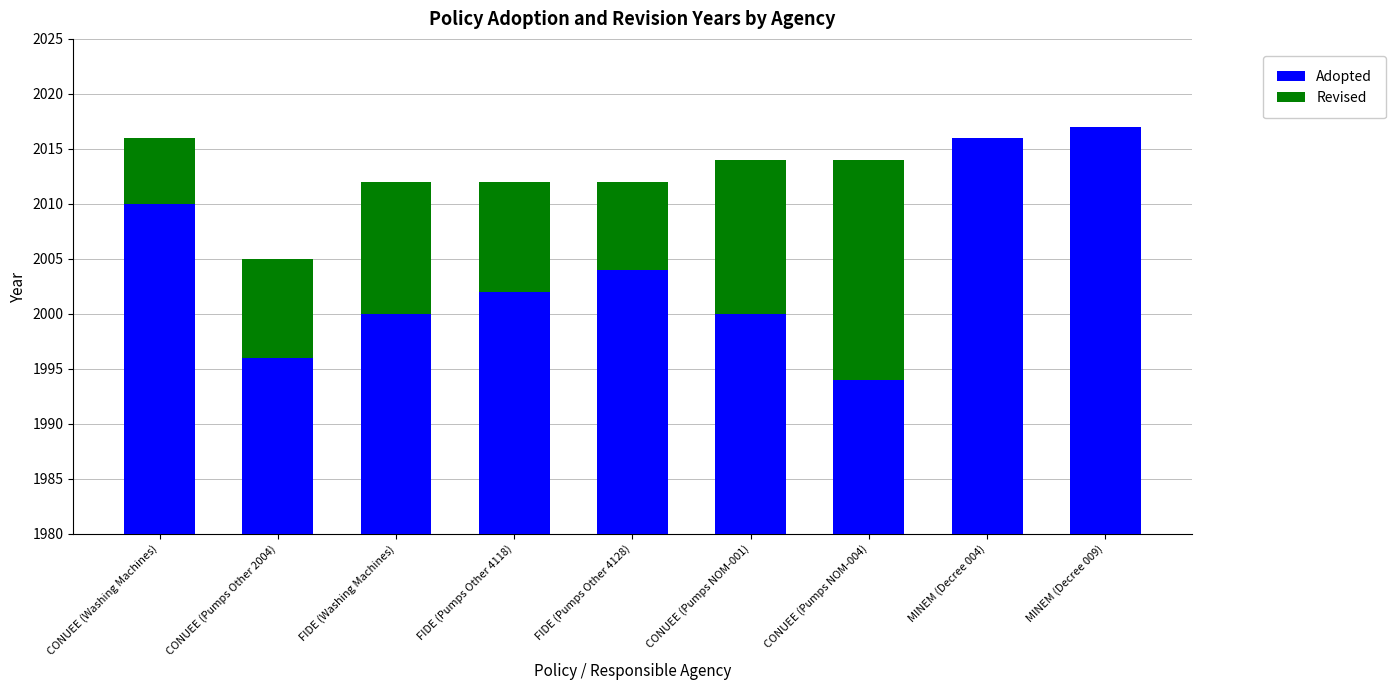

The Adopted series shows 3545 at MINEM (Decree 009). True or false?

False